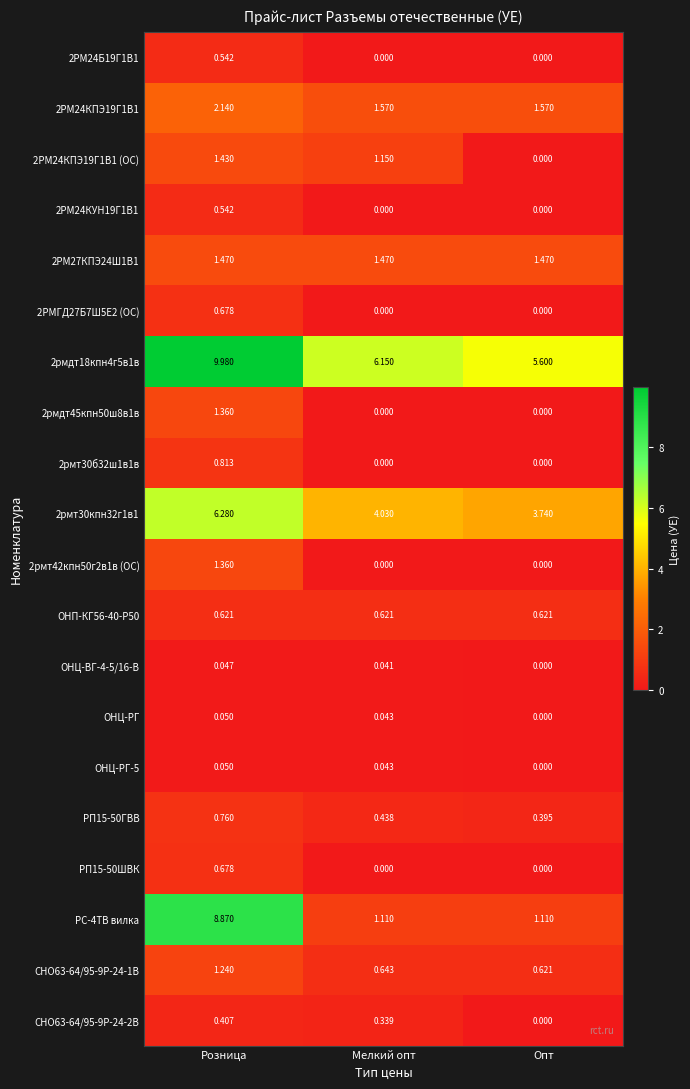

Where is 2рмт30кпн32г1в1 nearest to the value 5?

Мелкий опт